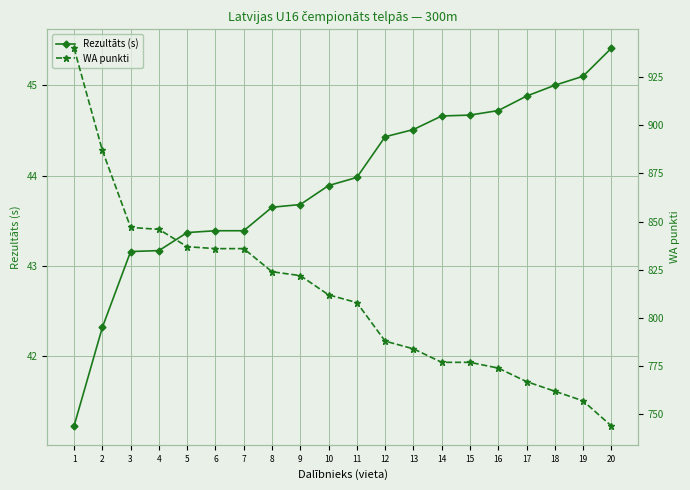

At which label is WA punkti closest to 842?

4